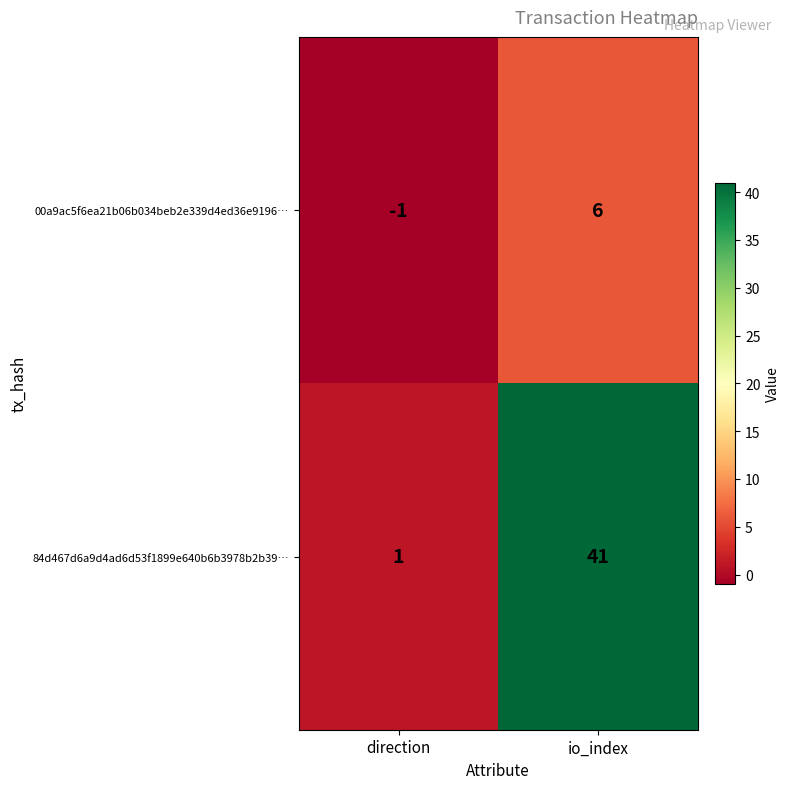

Reading left to right, extract all data points from this chart.

00a9ac5f6ea21b06b034beb2e339d4ed36e9196…: direction=-1	io_index=6
84d467d6a9d4ad6d53f1899e640b6b3978b2b39…: direction=1	io_index=41